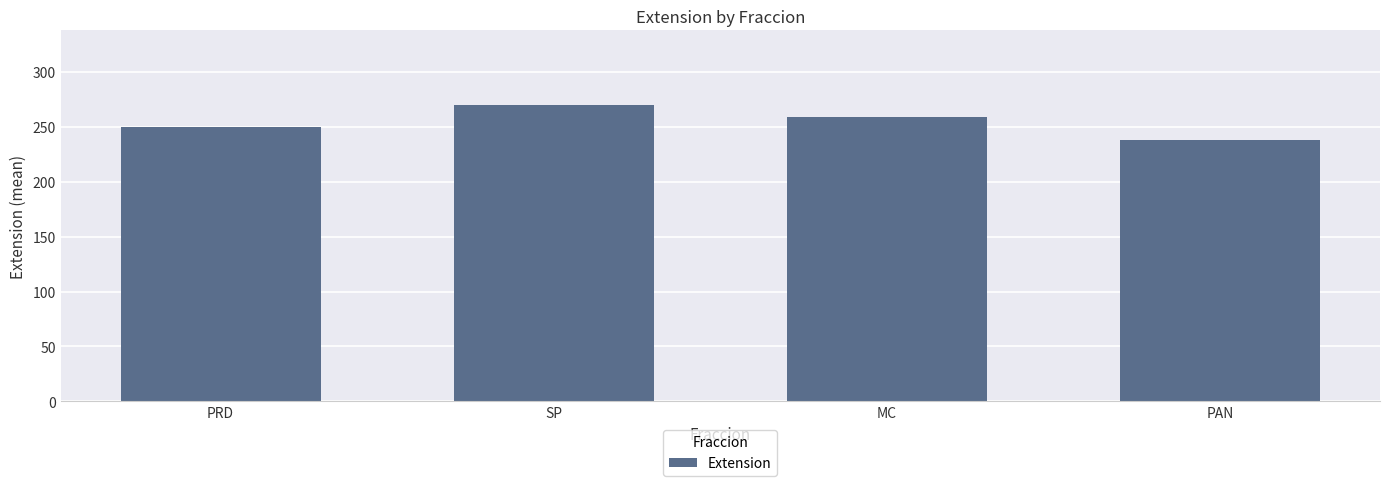

List the labels in order of value, largest first.

SP, MC, PRD, PAN